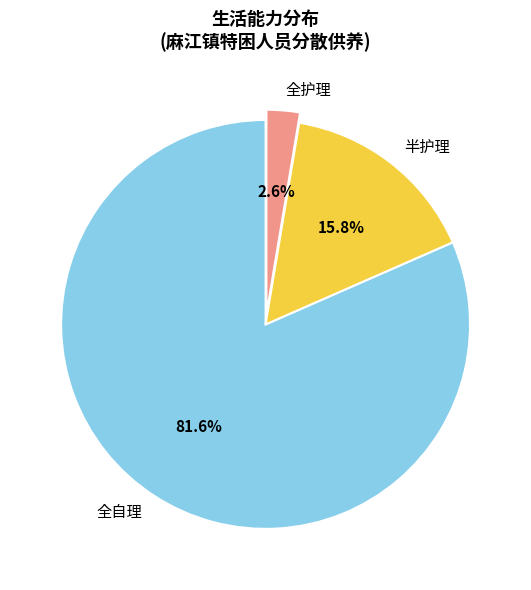

To the nearest percent, what portion does 全自理 represent?

82%